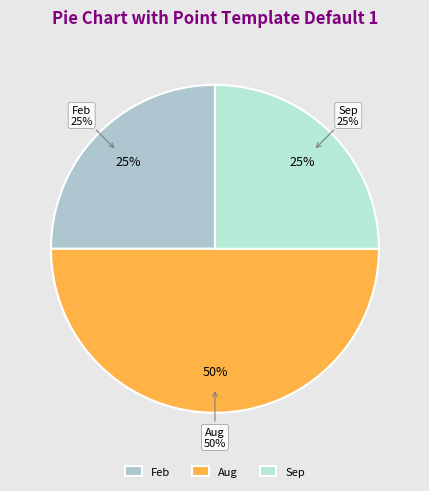

To the nearest percent, what is the combined percentage of Aug and Sep?

75%